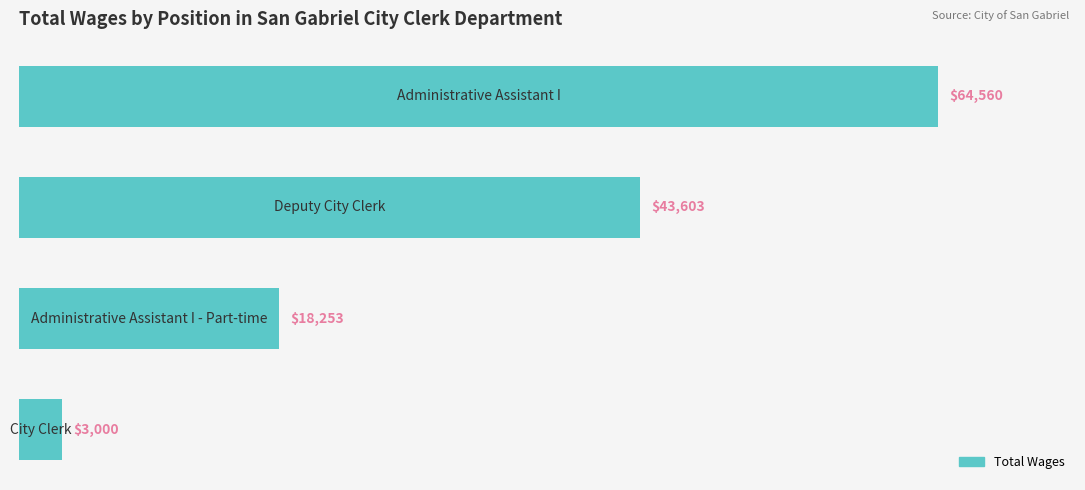

Reading top to bottom, what are all the values shown in this chart?

64560	43603	18253	3000